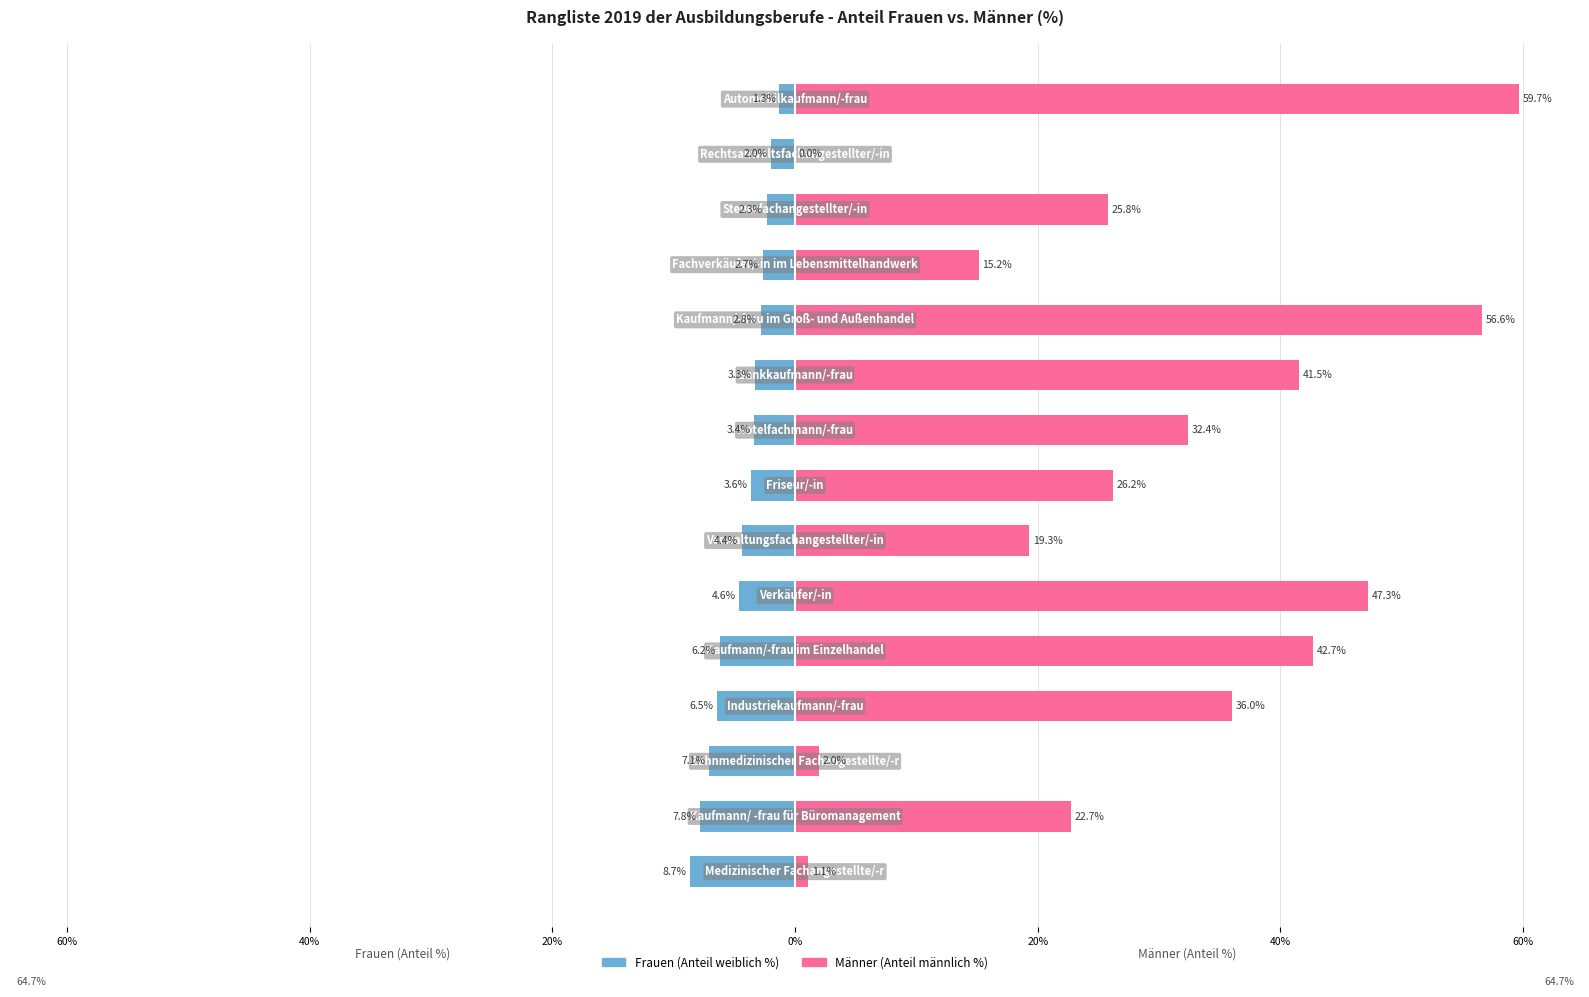

What is the maximum value shown in the chart?

59.7